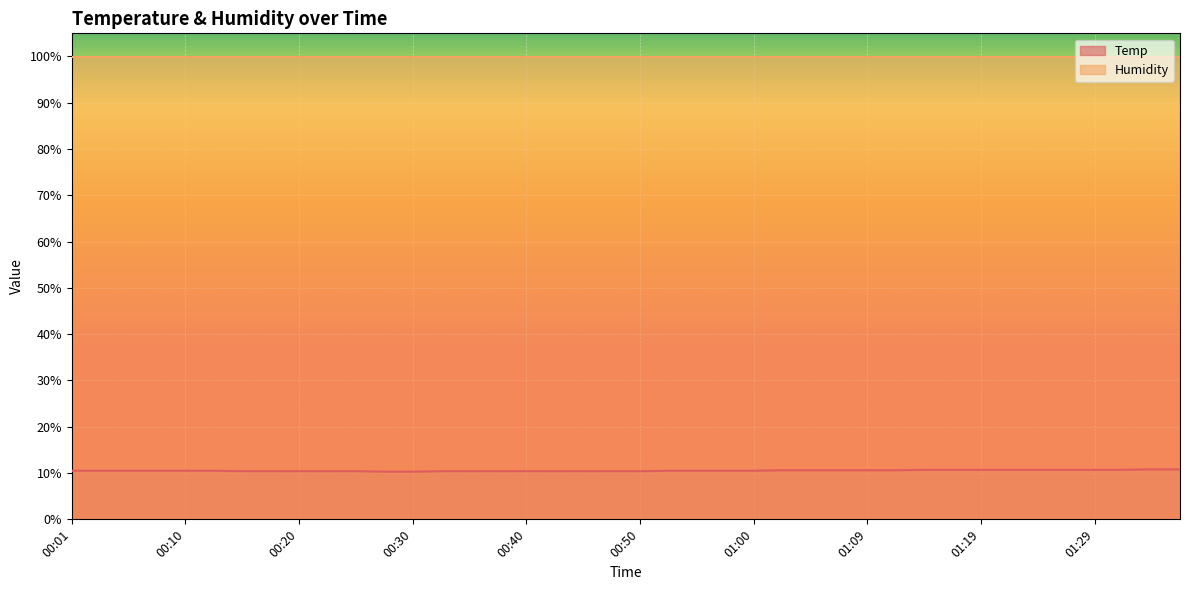

Is it true that the value at 01:00 is 3.6?

False